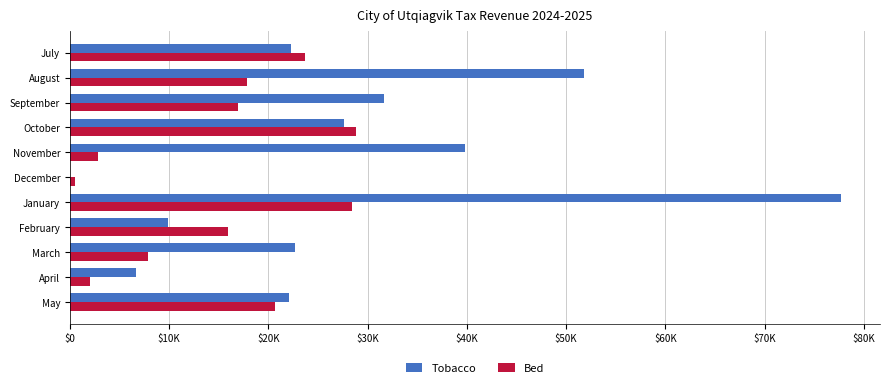

Which series has the largest total across all categories?

Tobacco